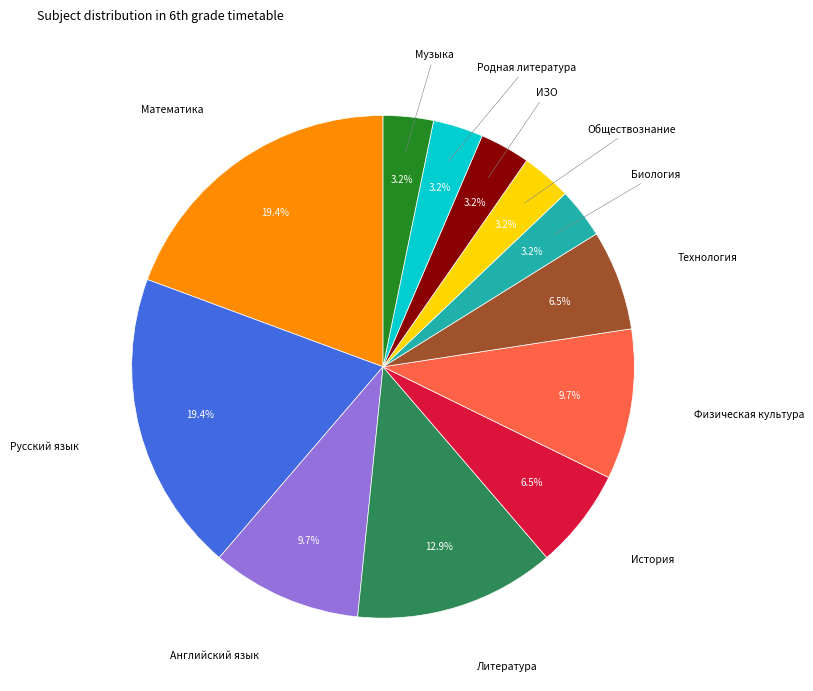

Is there any slice that represents more than half of the pie?

No